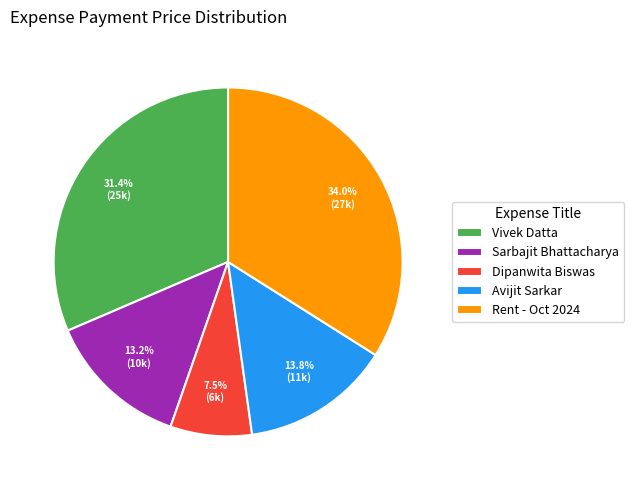

Is it true that Sarbajit Bhattacharya is 1% of the pie?

False